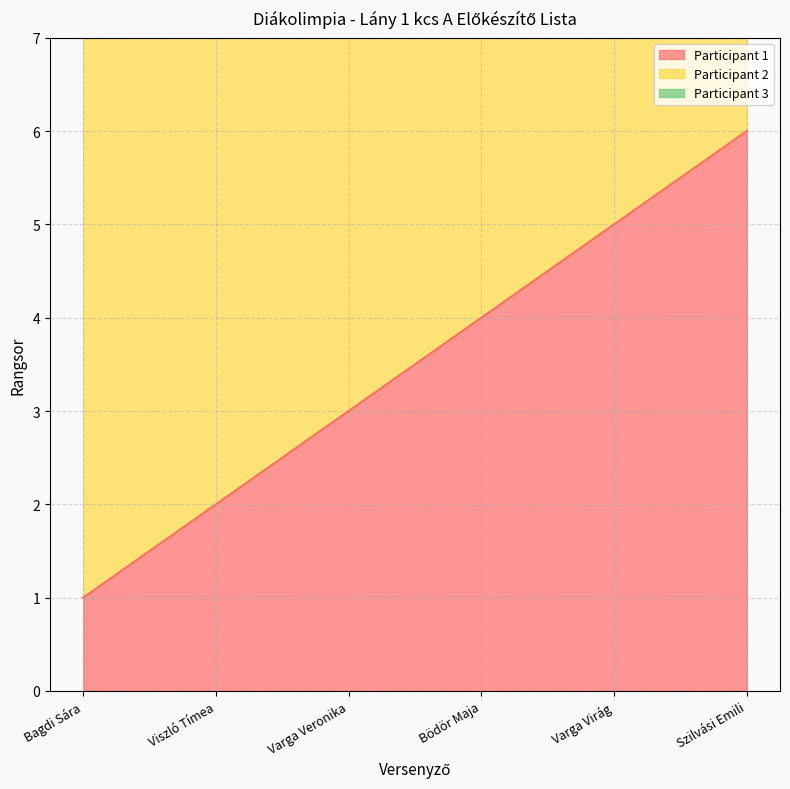

At which category is the sum across all series the highest?

Bödör Maja